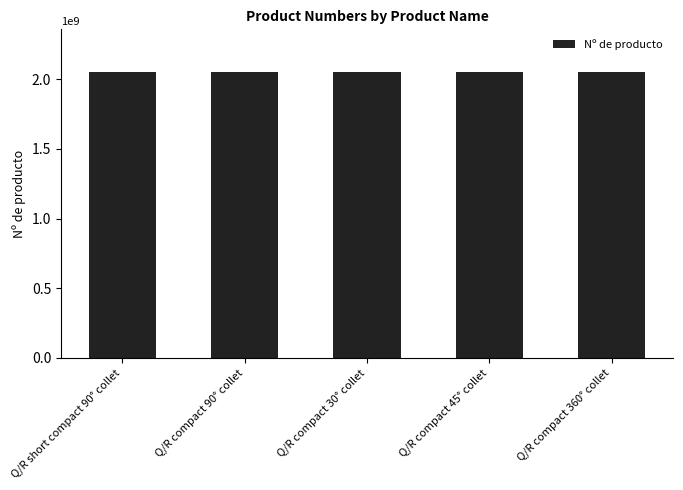

How many values are below 2050503333?

2